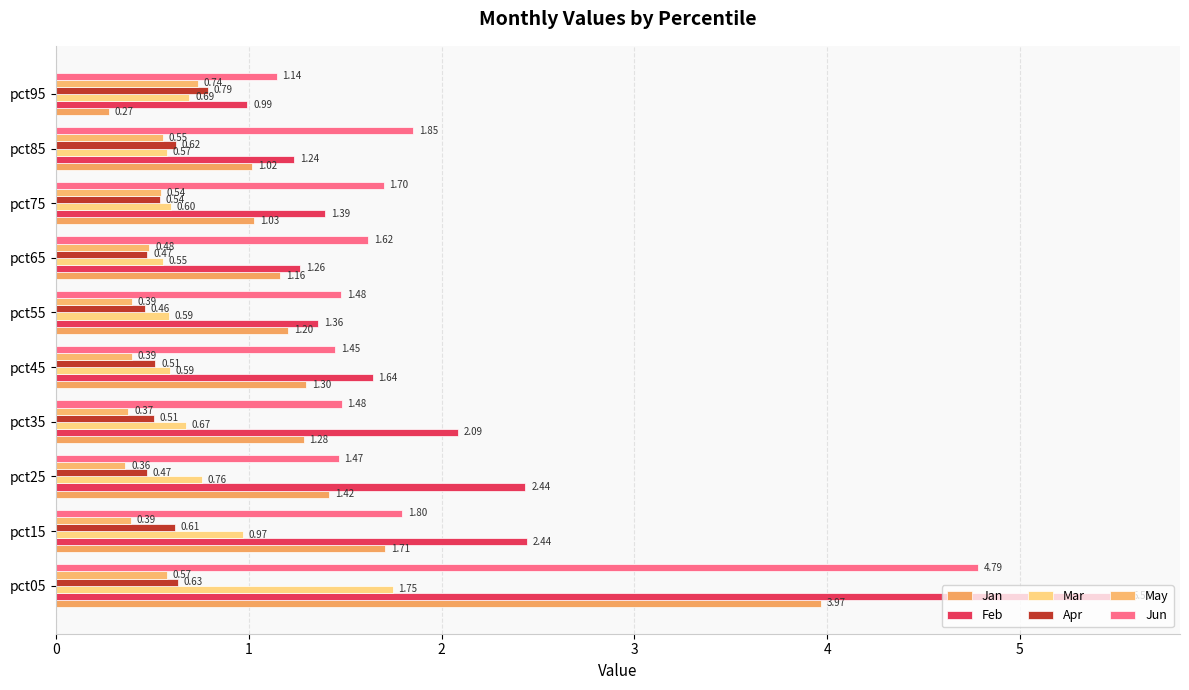

Which series has the widest spread of values?

Feb